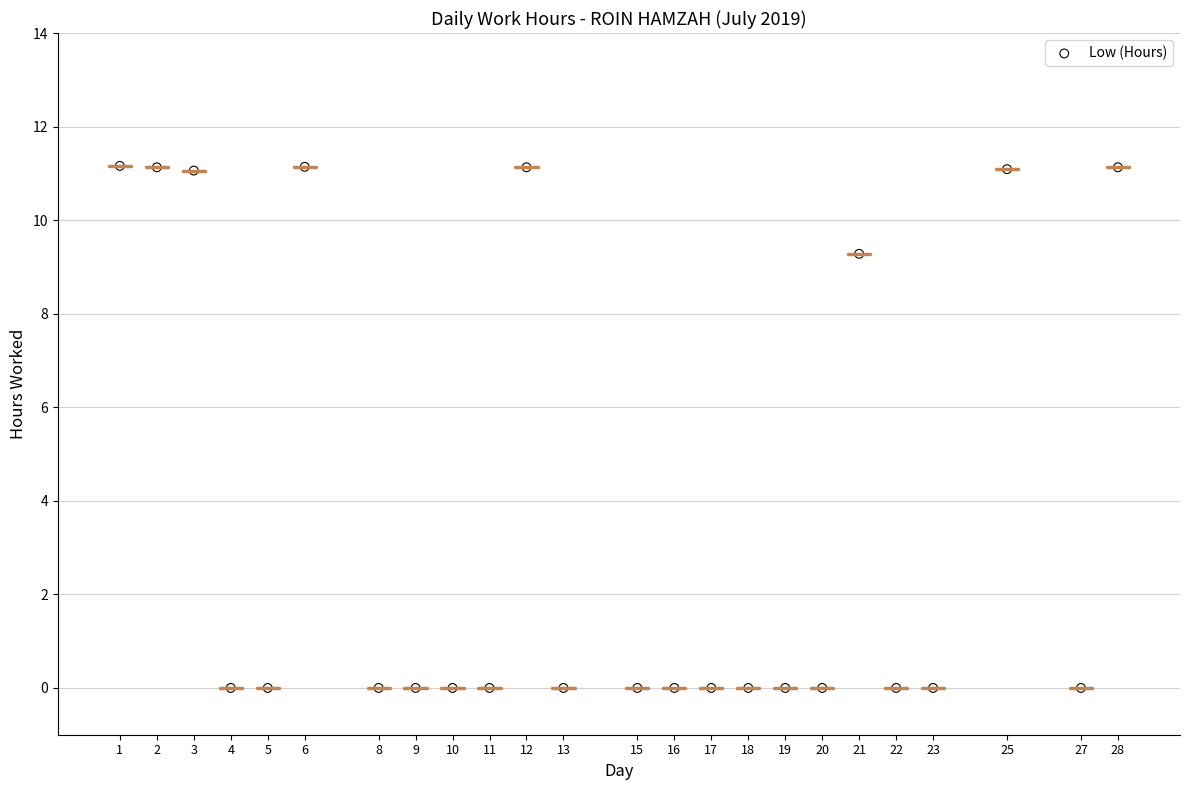

What is the range of Y values (max minus min)?

11.2